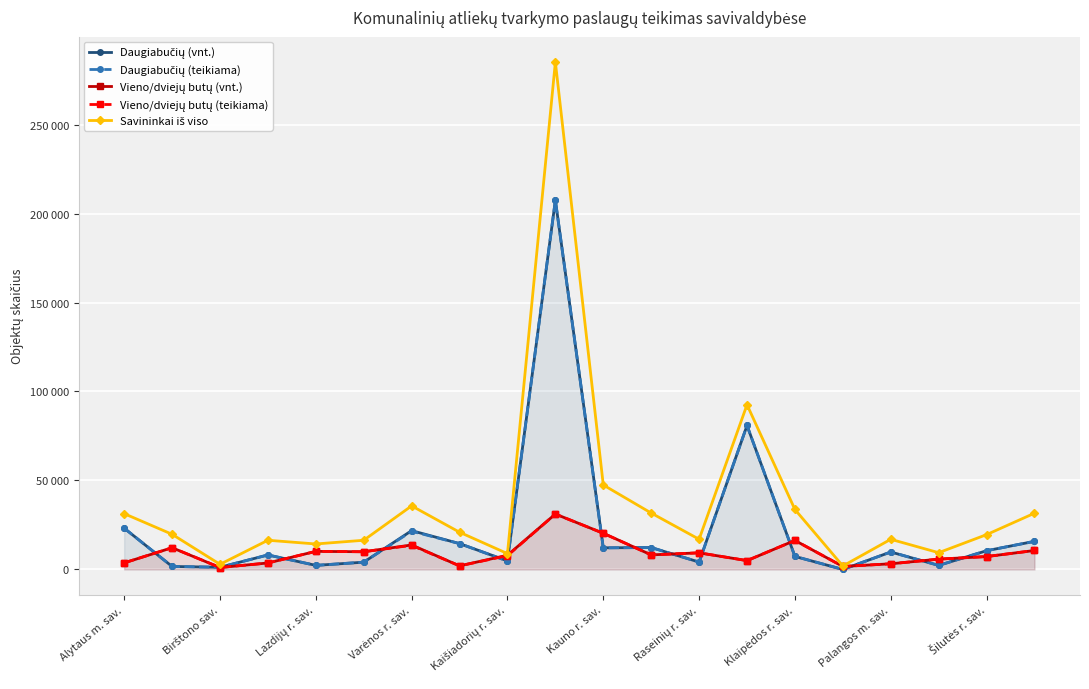

What is the sum of the Daugiabučių (vnt.) values at Klaipėdos r. sav. and 15?

14528